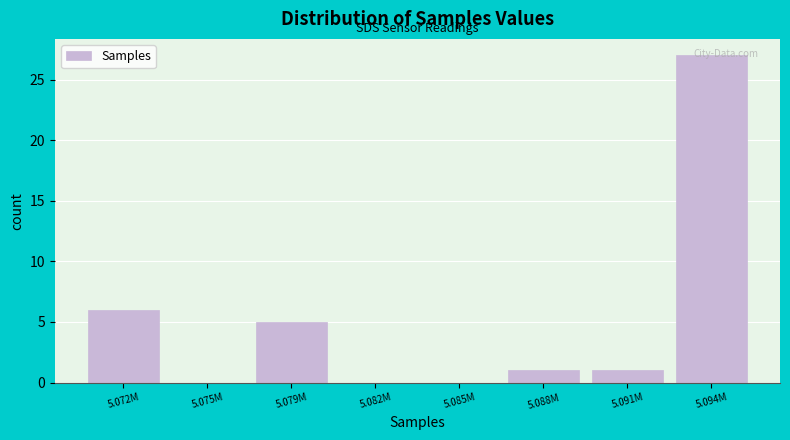

What is the greatest value displayed?

27